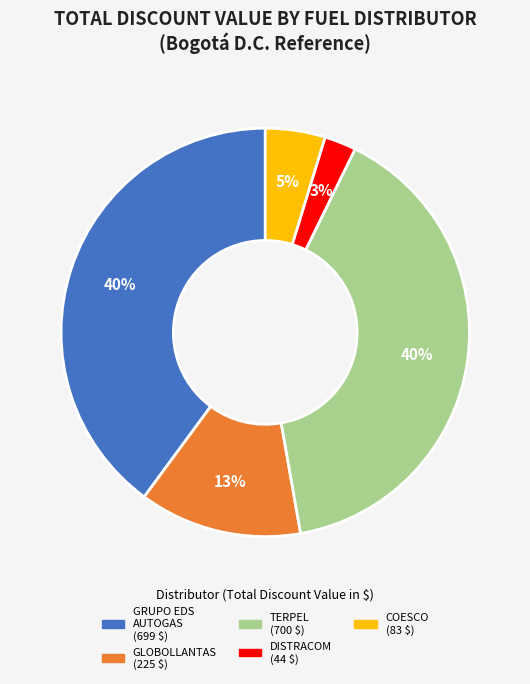

To the nearest percent, what is the average slice percentage?

20%